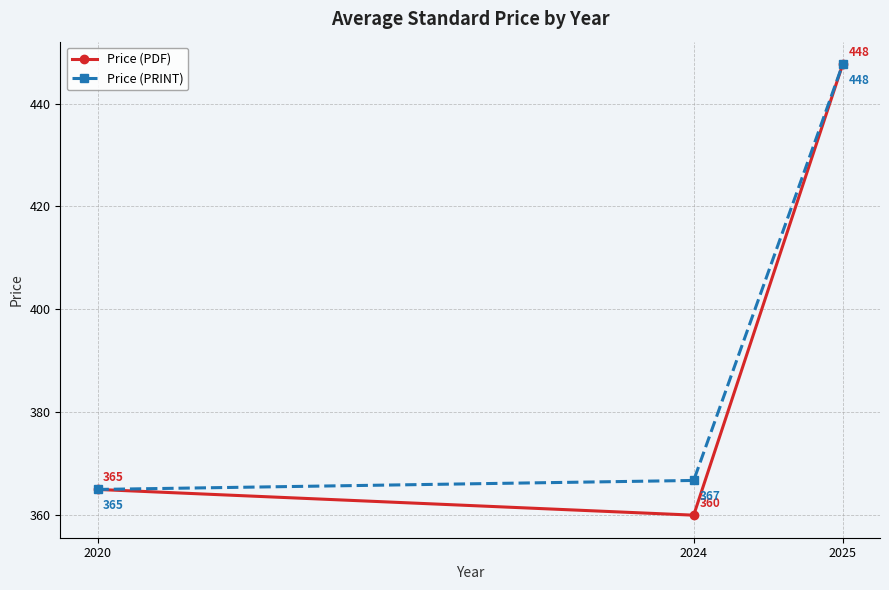

How many series are shown in this chart?

2